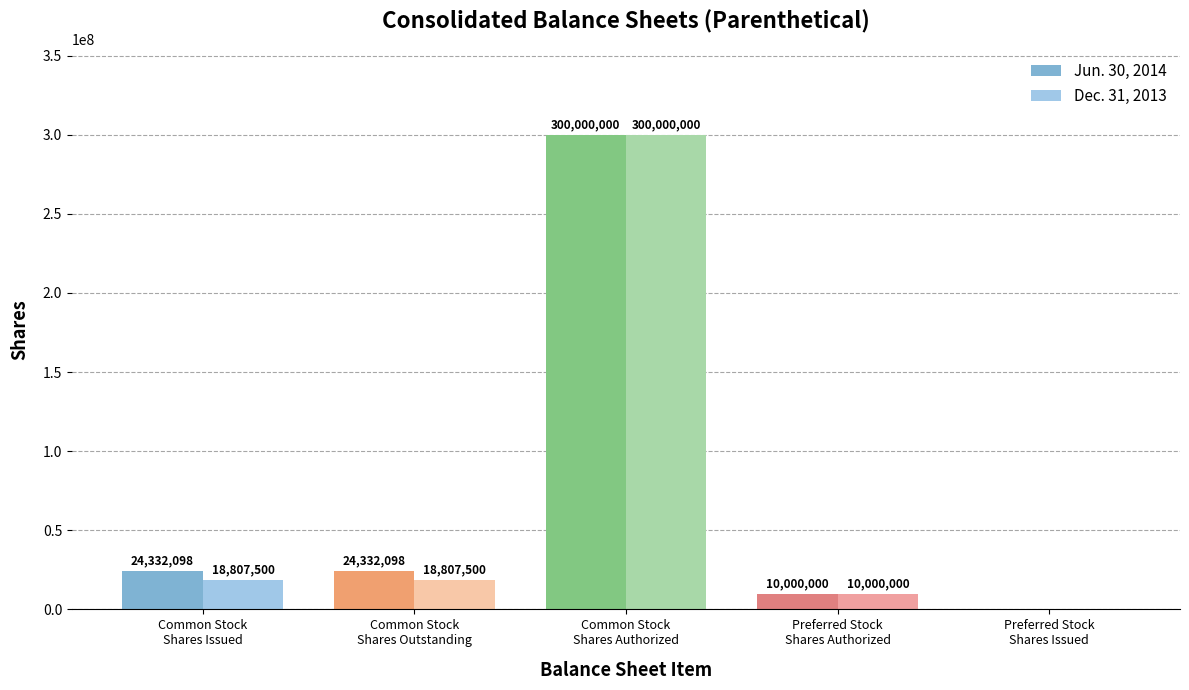

What is the highest value of the Dec. 31, 2013 series?

300000000